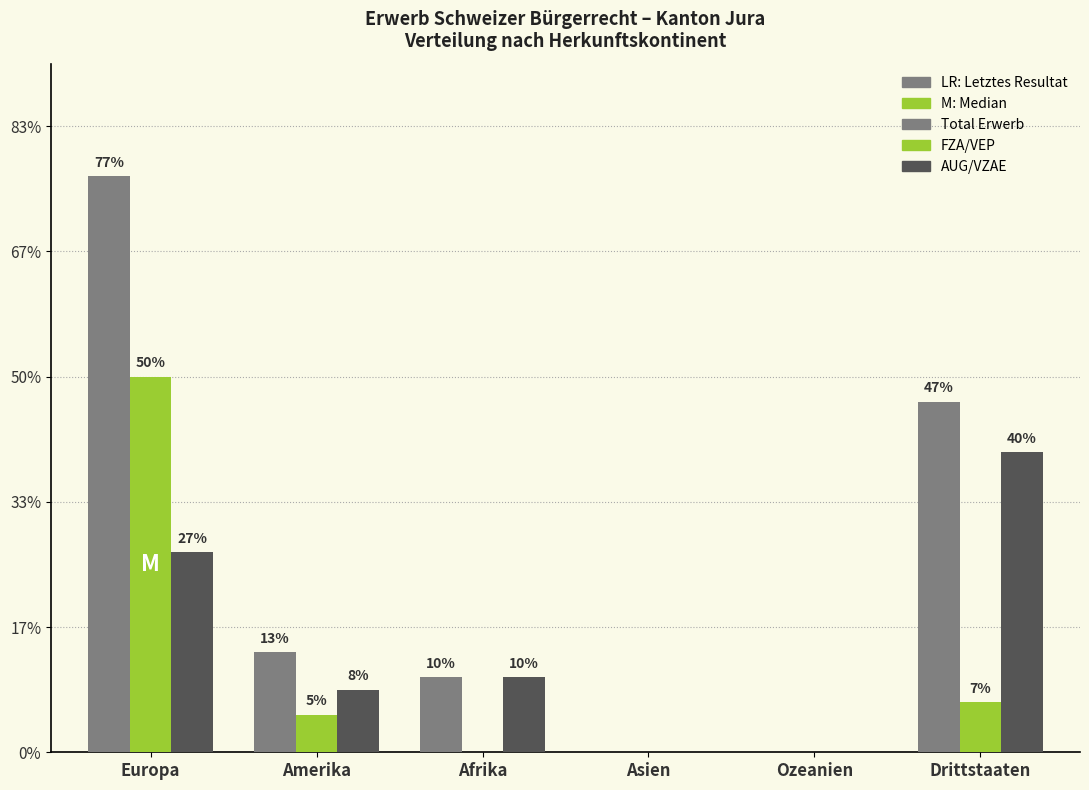

Rank the series at Drittstaaten from highest to lowest value.

Total Erwerb, AUG/VZAE, FZA/VEP